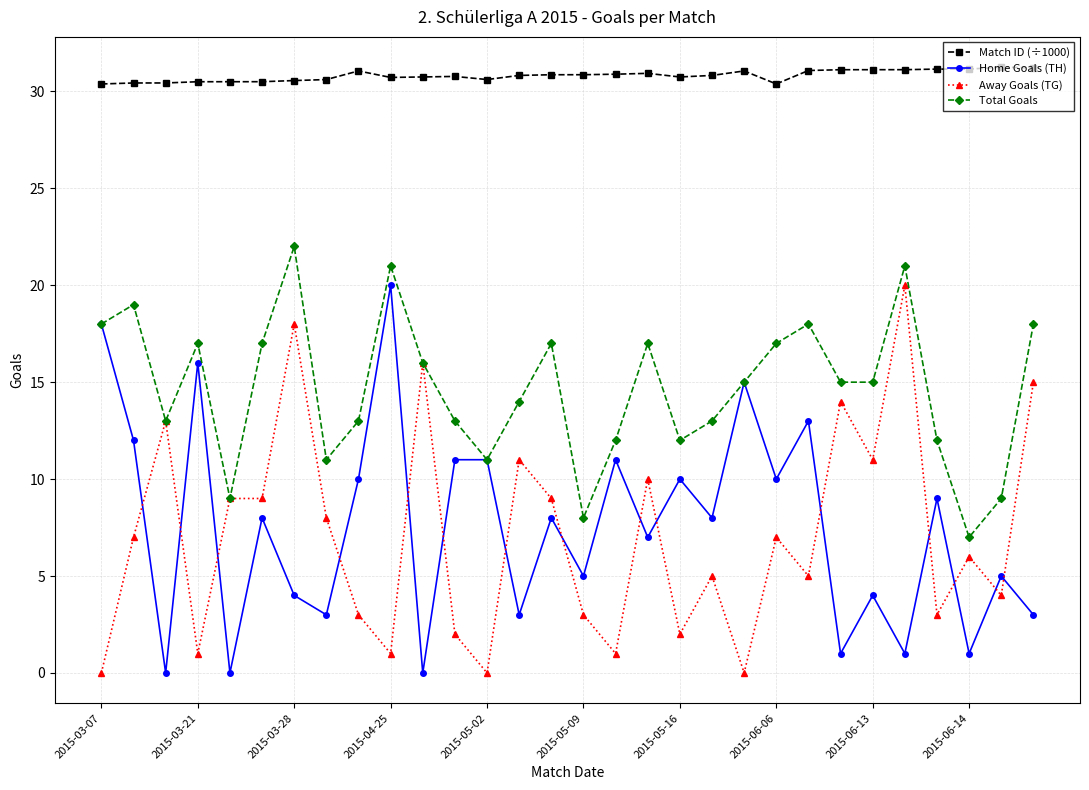

How many lines are shown in the chart?

4